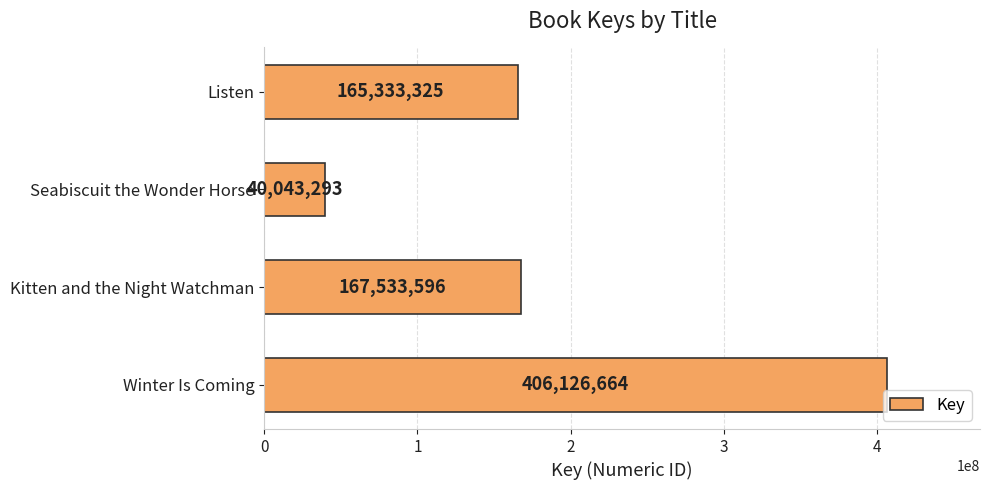

What is the label of the 4th bar from the bottom?

Listen